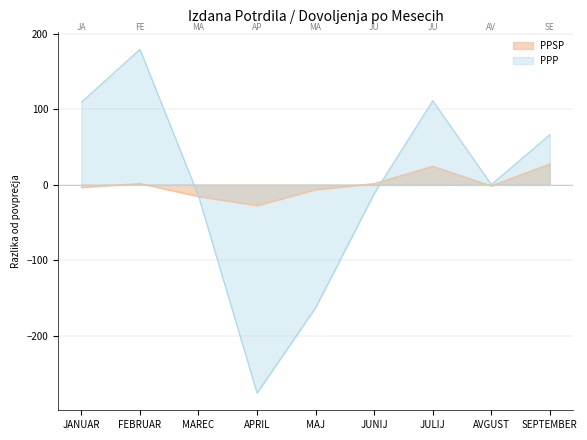

The value of PPSP at JANUAR is -6.0. True or false?

False